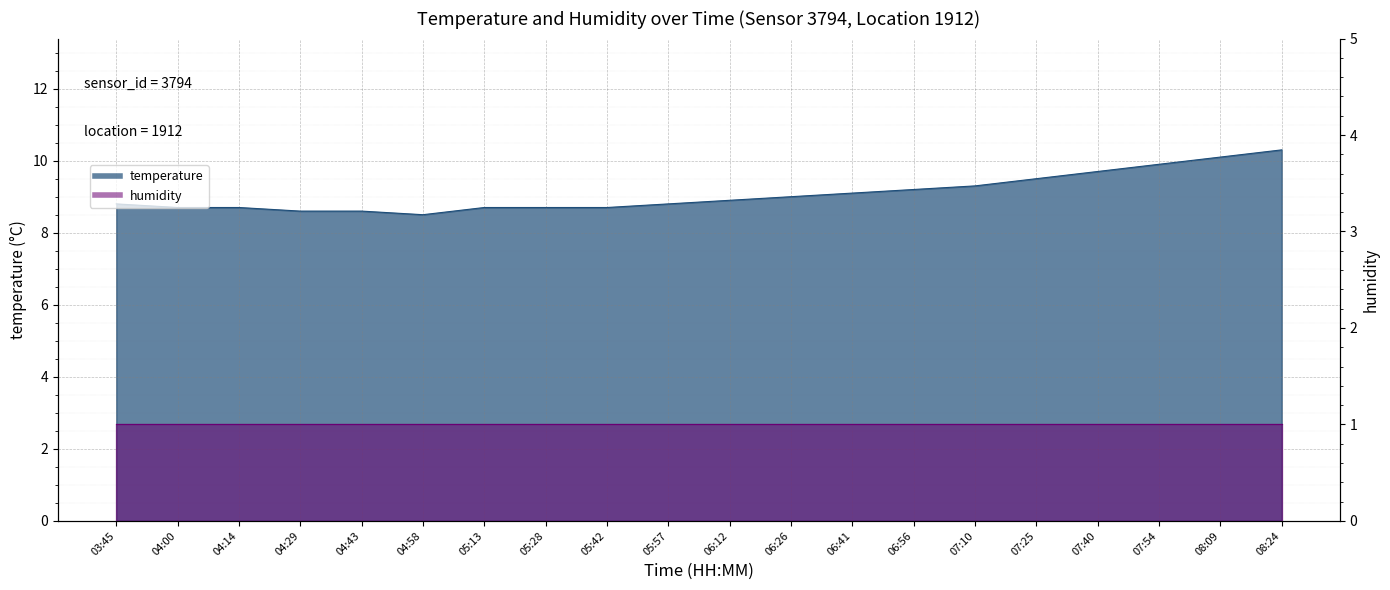

What is the label of the 17th point from the right?

04:29